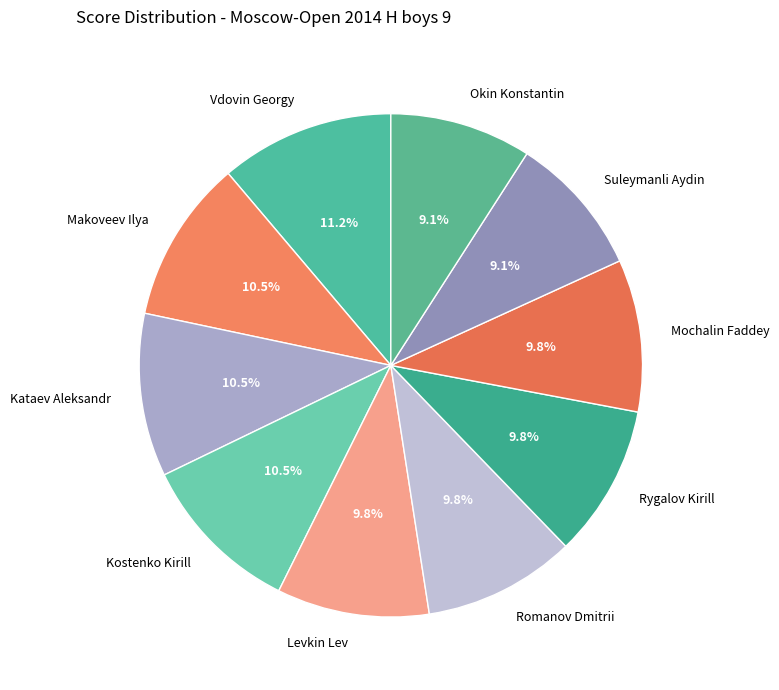

To the nearest percent, what portion does Romanov Dmitrii represent?

10%